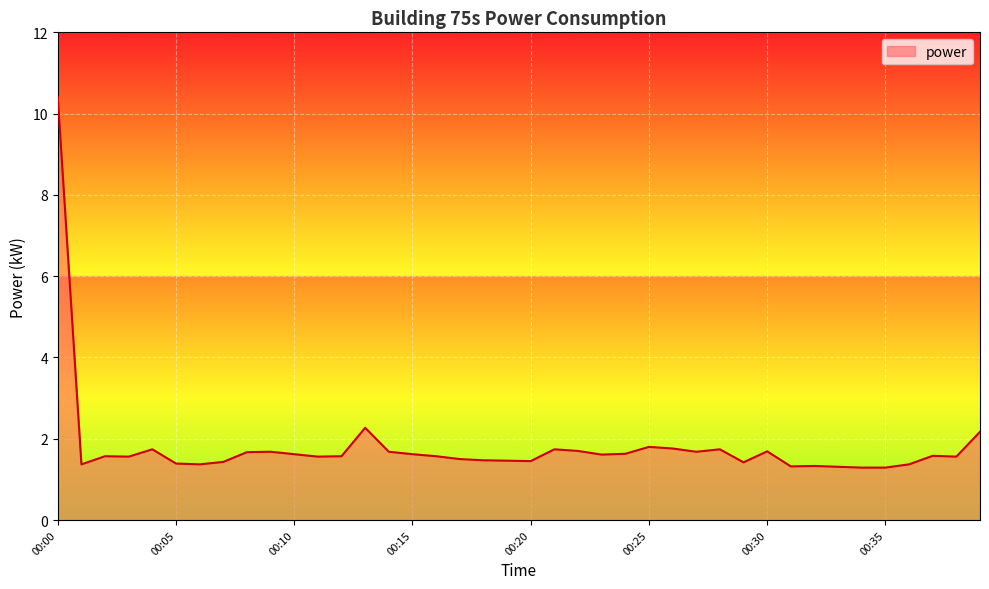

How many series are shown in this chart?

1